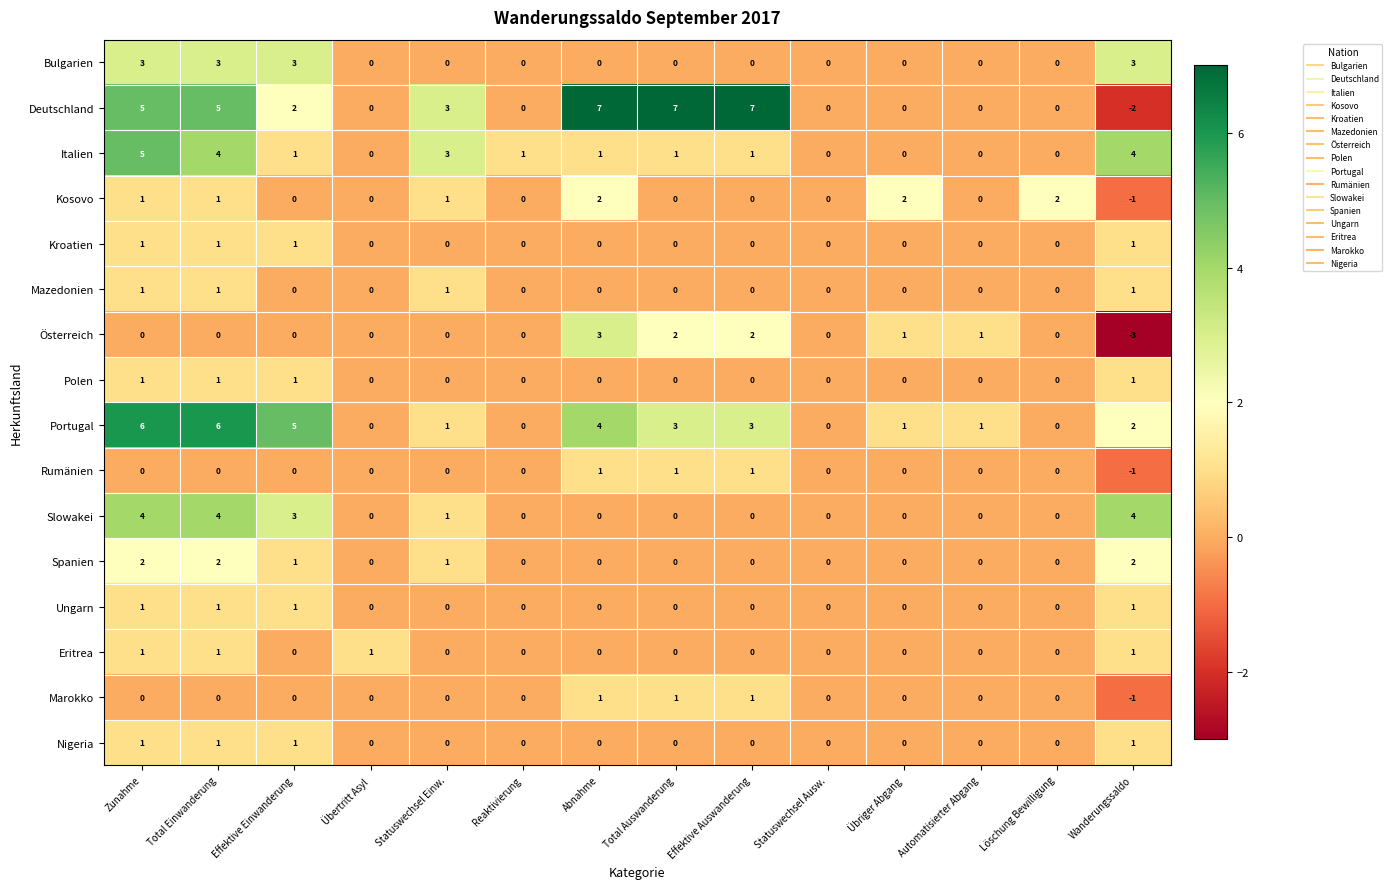

Which label corresponds to the smallest value in the chart?

Wanderungssaldo